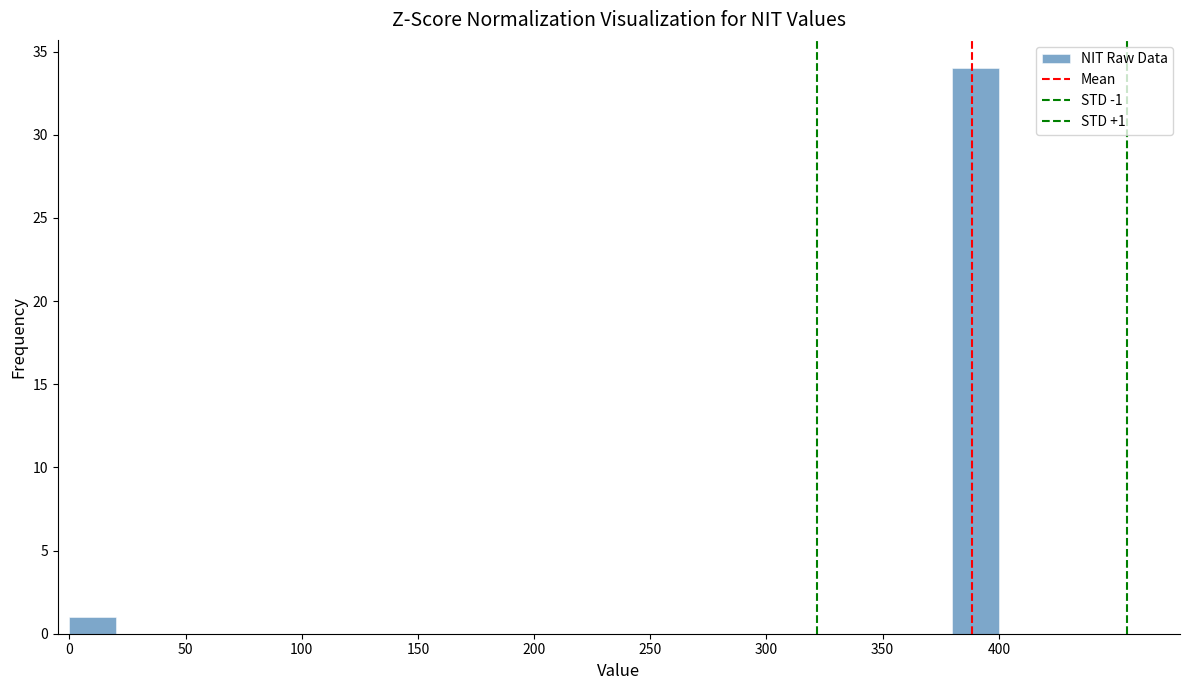

Which range on the x-axis has the tallest bar?

380 to 400